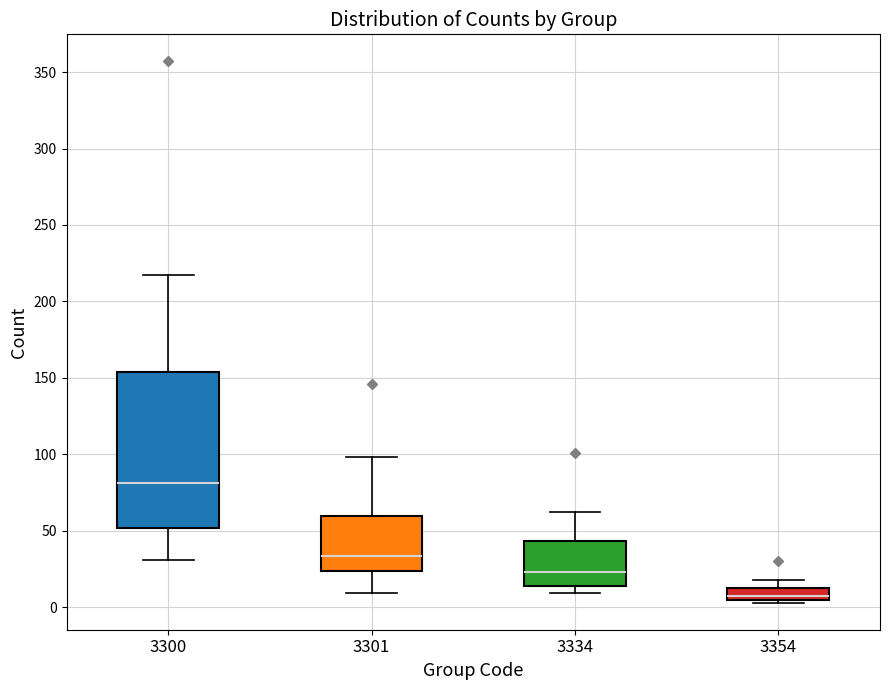

Where does the median line of the box at x = 3354 sit on the y-axis? The values are not printed on the chart, so give them approximately, as read against the axis.

10